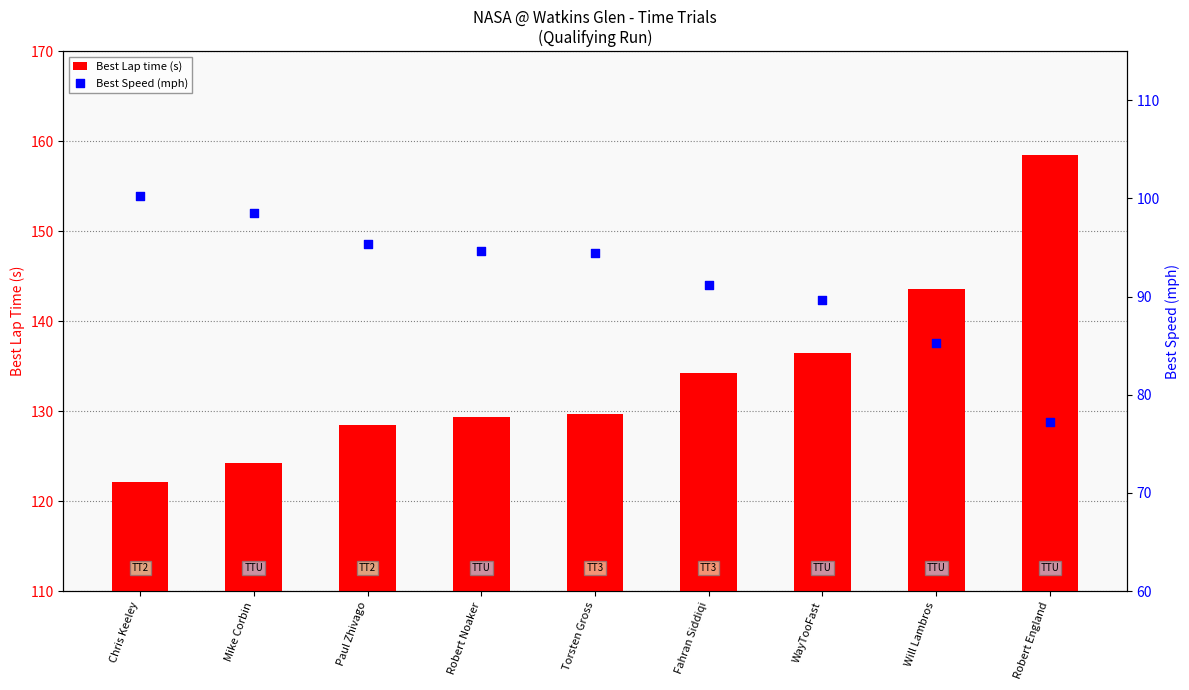

At how many categories does at least one series exceed 111?

9